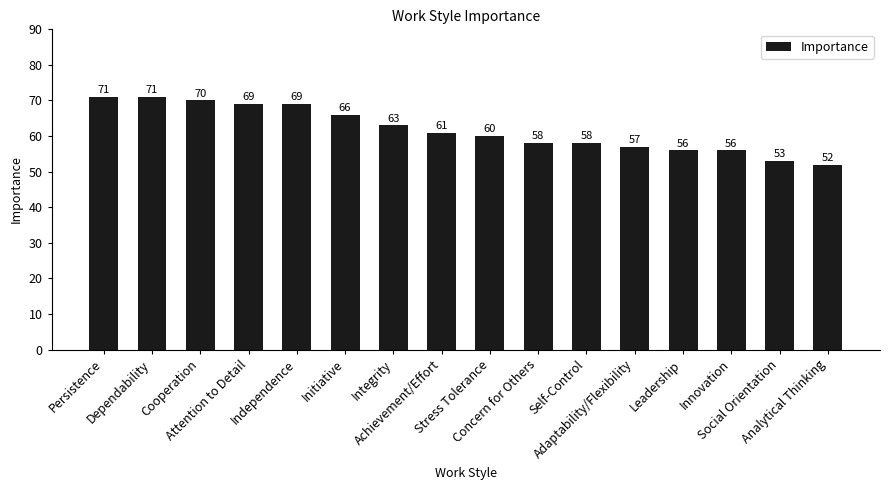

What is the sum of all values?

990